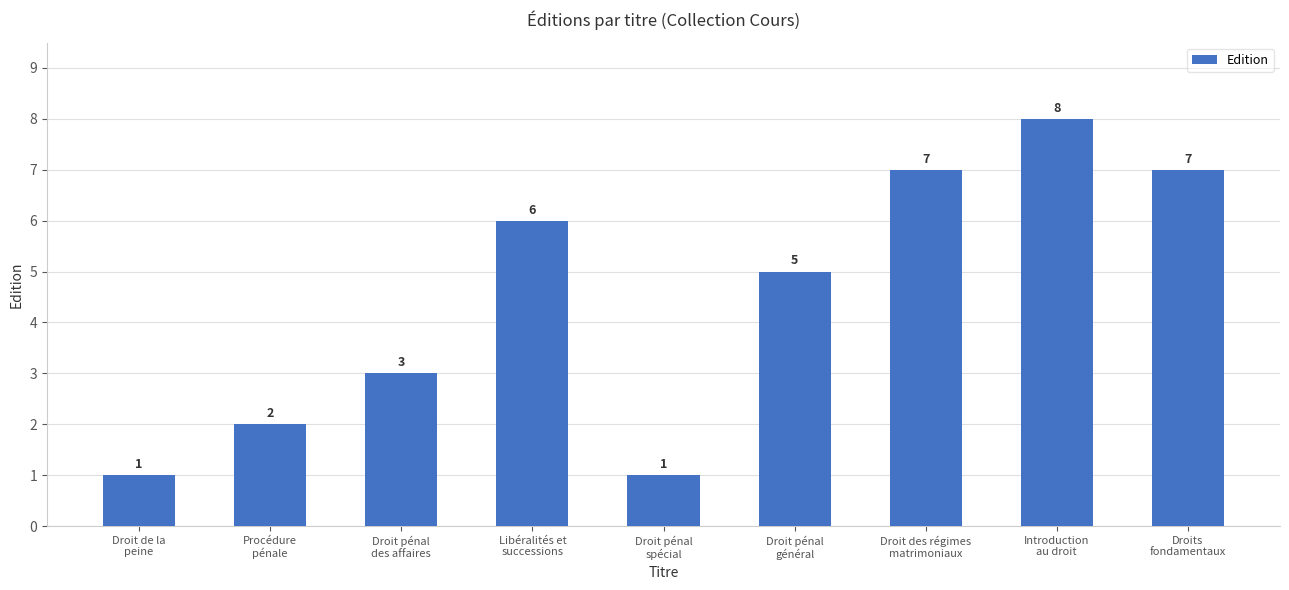

What is the maximum value shown in the chart?

8